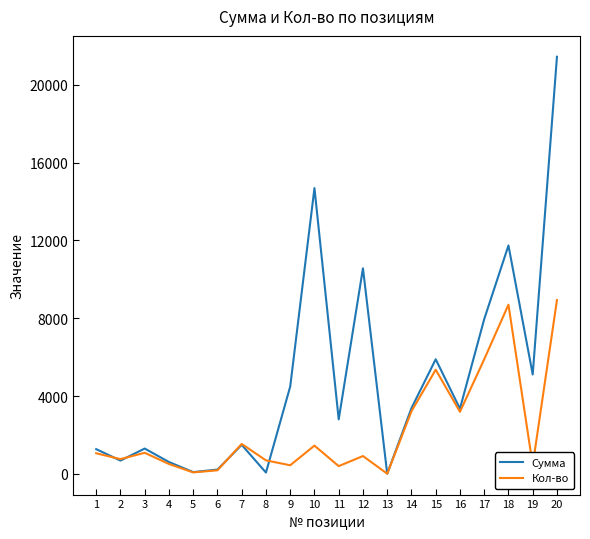

What is the maximum value shown in the chart?

21436.8